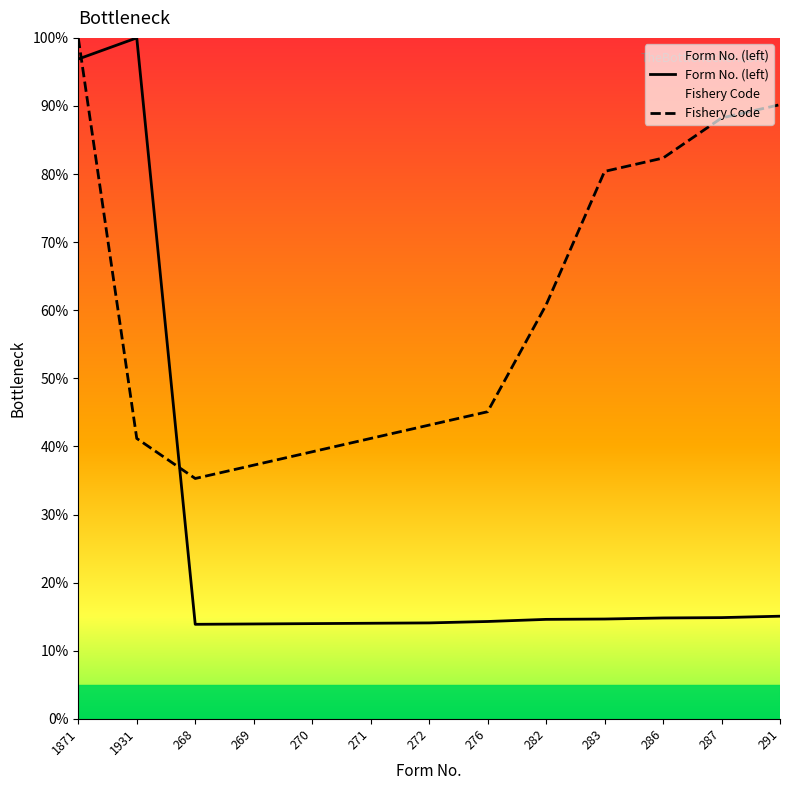

What is the minimum value for Form No. (left)?

13.9